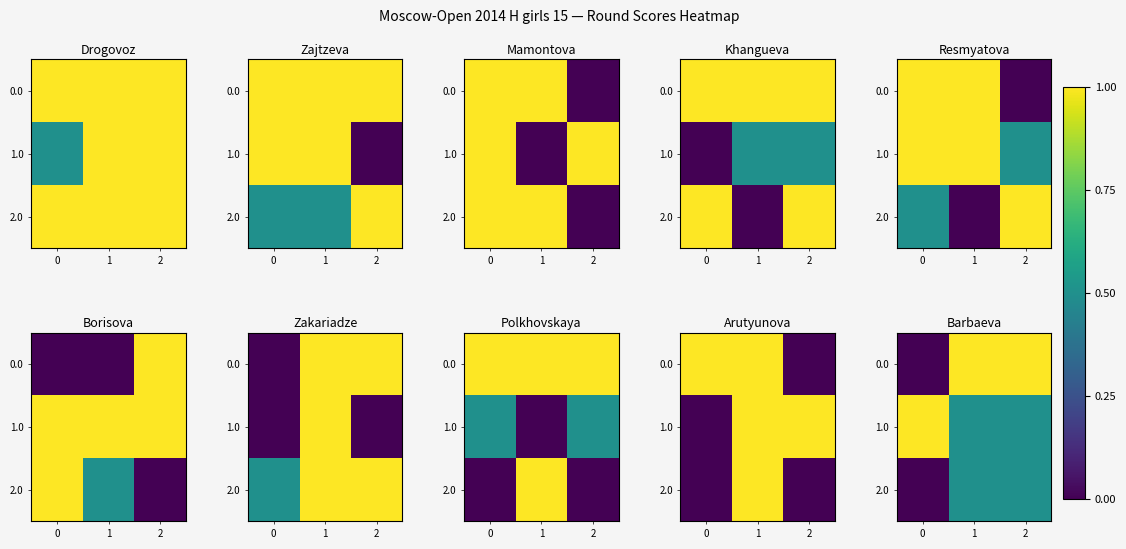

At 0, list the series in order from smallest to largest.

0.0, 2.0, 1.0